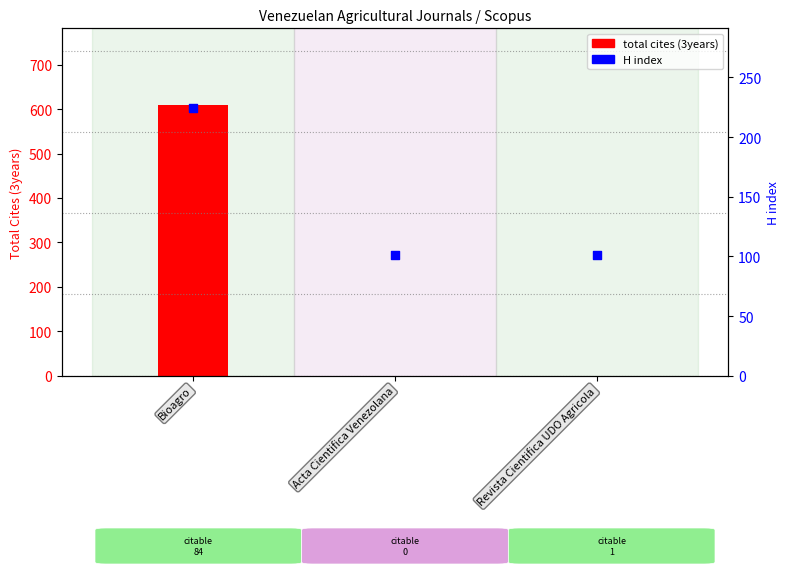

What are all the series names shown in the legend?

total cites (3years), H index